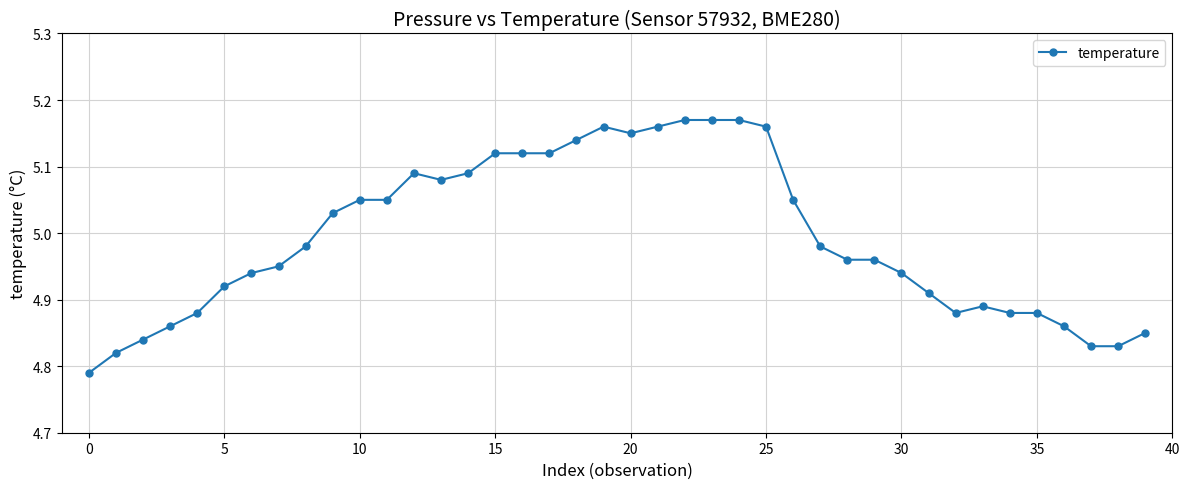

What is the difference between the maximum and minimum values?

0.4